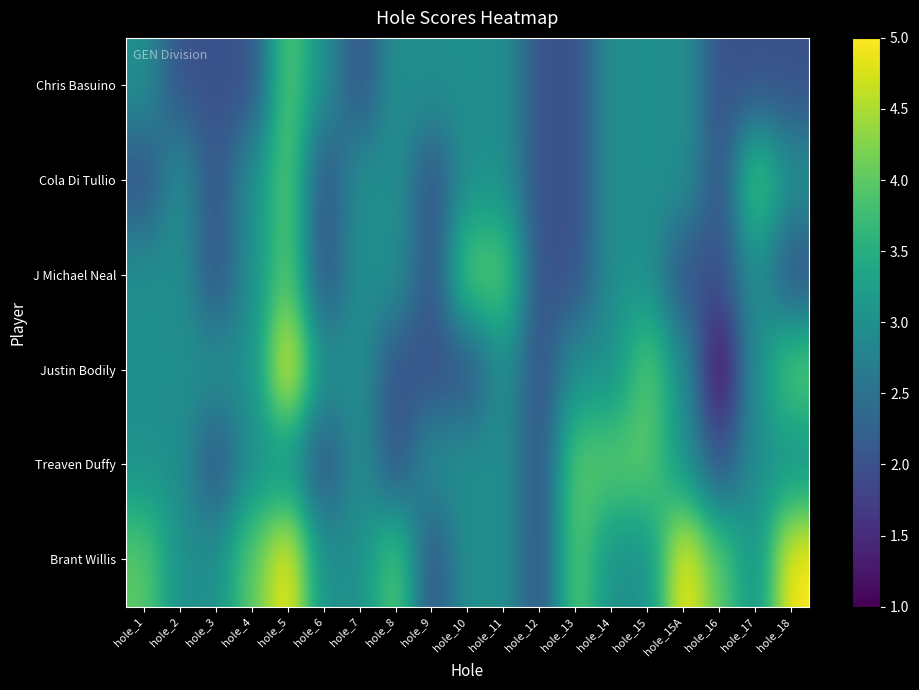

How many series are shown in this chart?

6